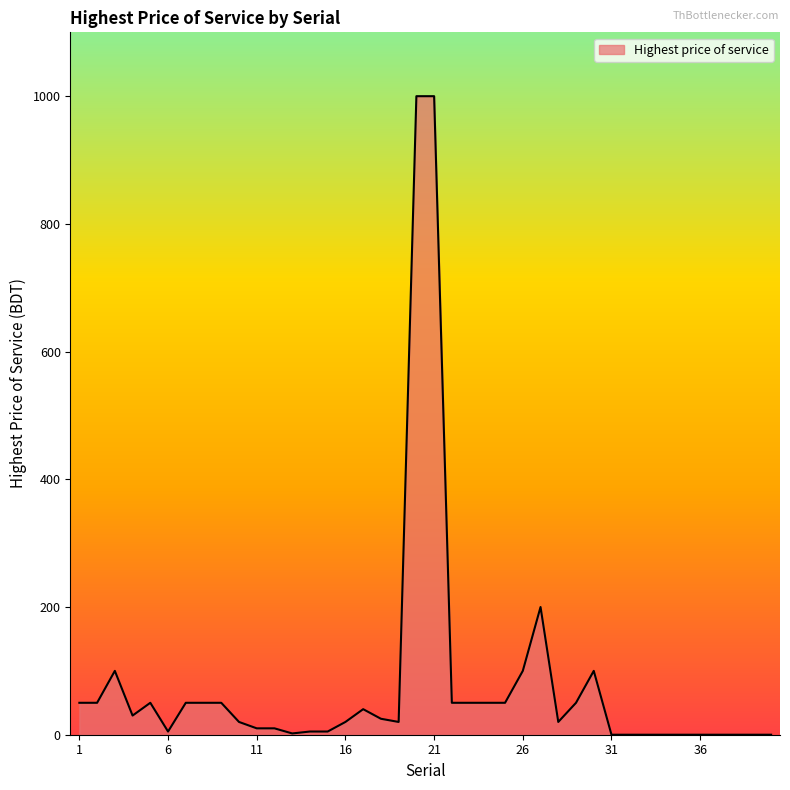

What is the difference between the maximum and minimum values?

1000